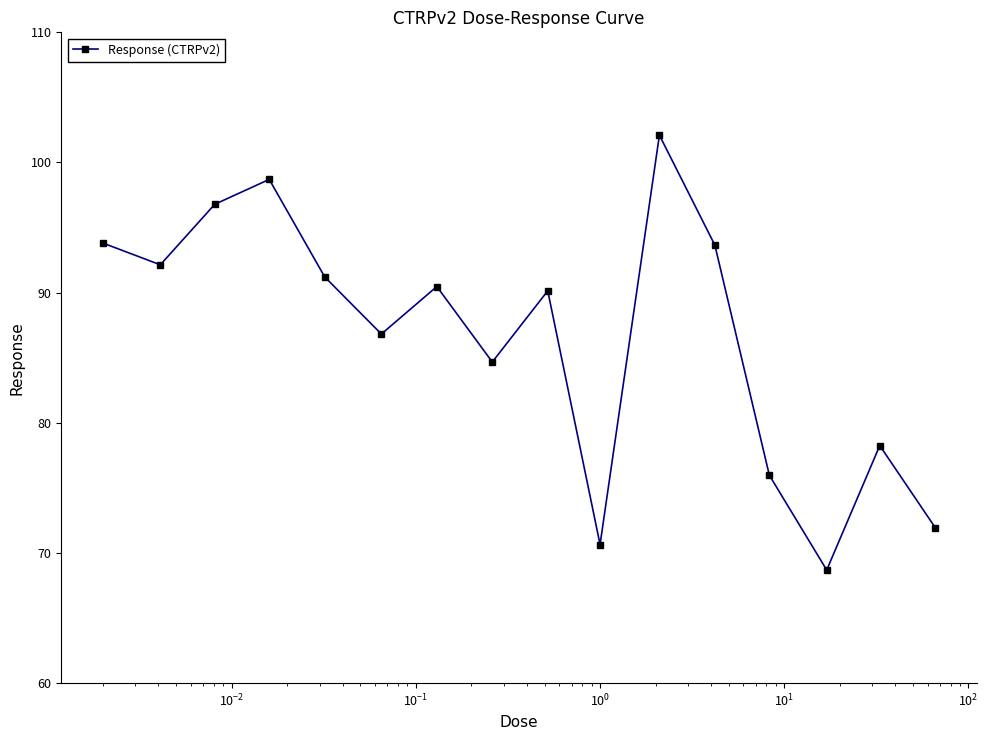

How many interior local peaks (higher than both neighbors) does the data have?

5